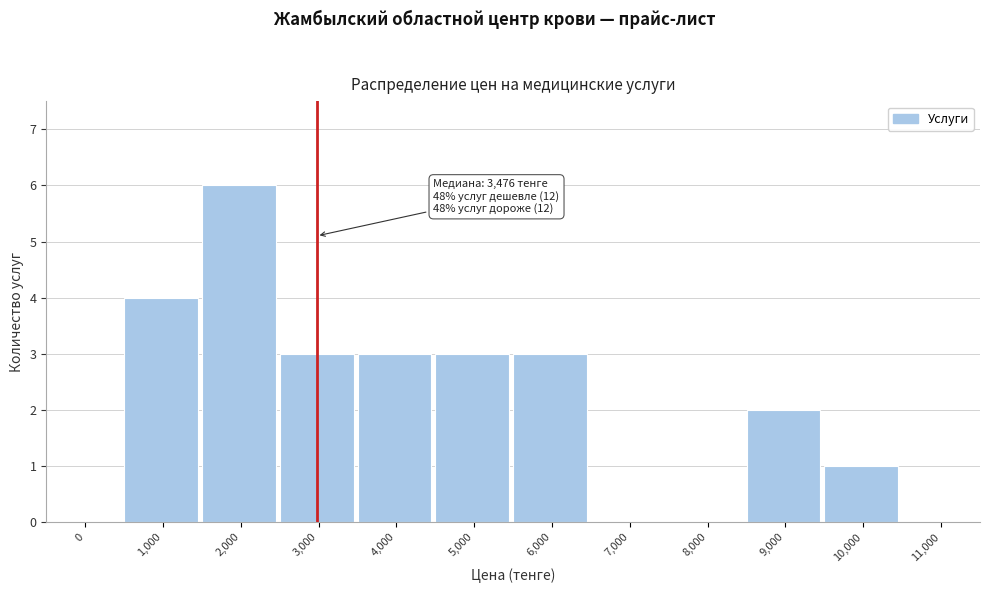

Reading left to right, what are all the values shown in this chart?

0=0	1,000=4	2,000=6	3,000=3	4,000=3	5,000=3	6,000=3	7,000=0	8,000=0	9,000=2	10,000=1	11,000=0